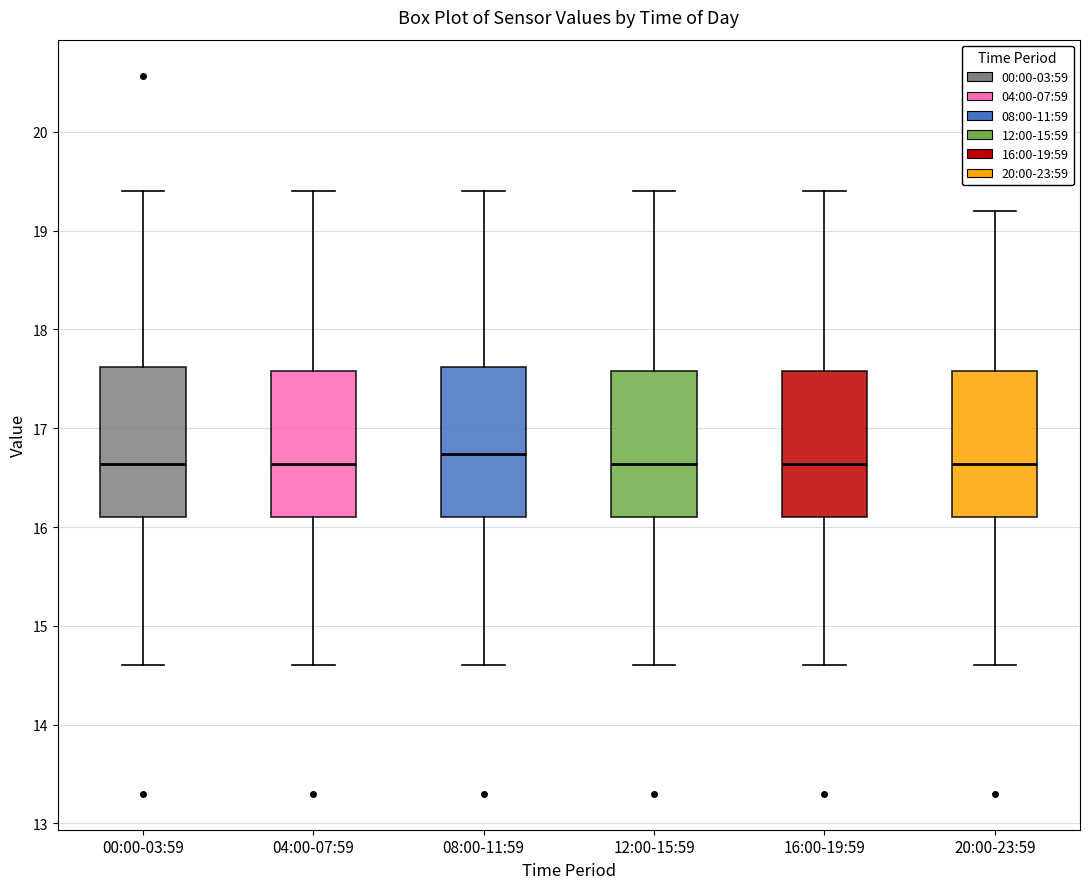

Reading left to right, transcribe this box plot: for each box, give where its median line is, the range the box spans, and where its two whiskers end, as read against the y-axis. The values are not printed on the chart, so give them approximately, as read against the axis.

00:00-03:59: median 16.6, box 16.1 to 17.6, whiskers 14.6 to 19.4
04:00-07:59: median 16.6, box 16.1 to 17.6, whiskers 14.6 to 19.4
08:00-11:59: median 16.7, box 16.1 to 17.6, whiskers 14.6 to 19.4
12:00-15:59: median 16.6, box 16.1 to 17.6, whiskers 14.6 to 19.4
16:00-19:59: median 16.6, box 16.1 to 17.6, whiskers 14.6 to 19.4
20:00-23:59: median 16.6, box 16.1 to 17.6, whiskers 14.6 to 19.2